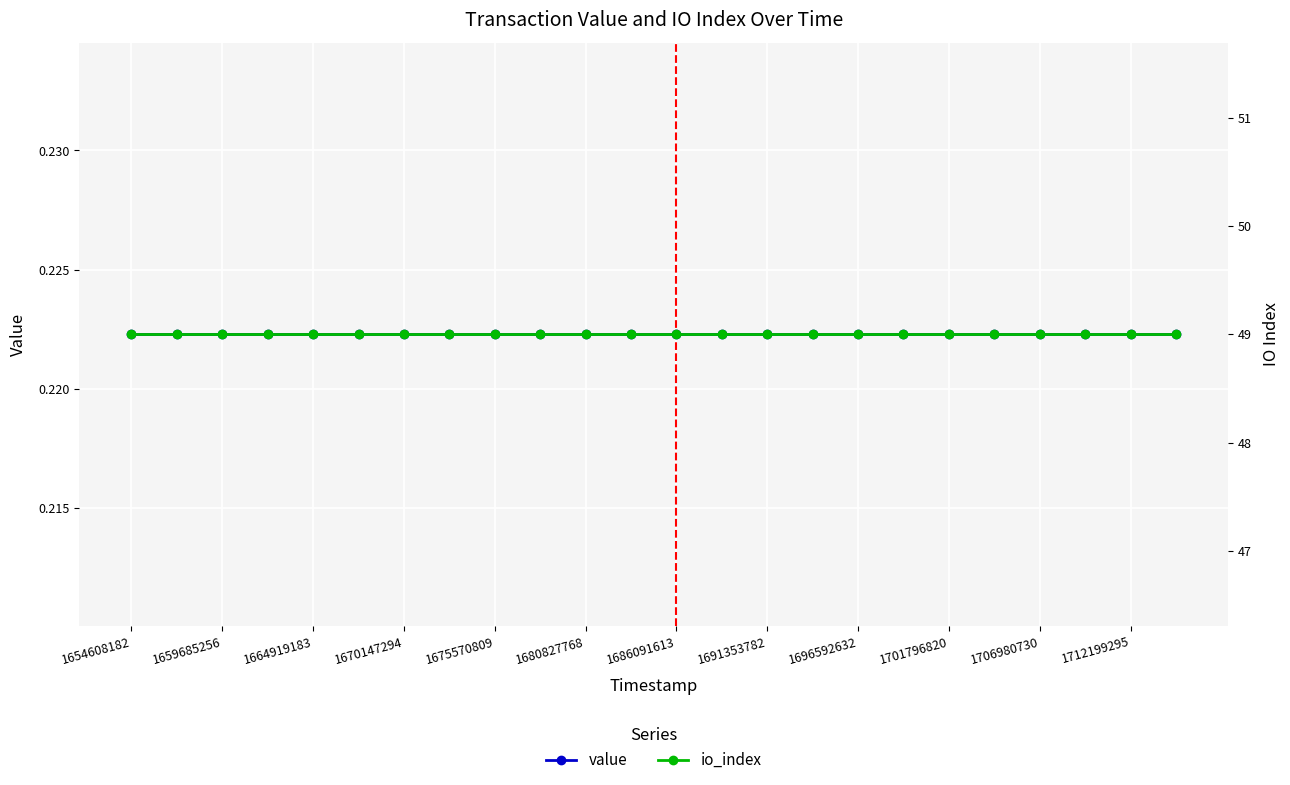

True or false: io_index and value intersect in this chart.

False